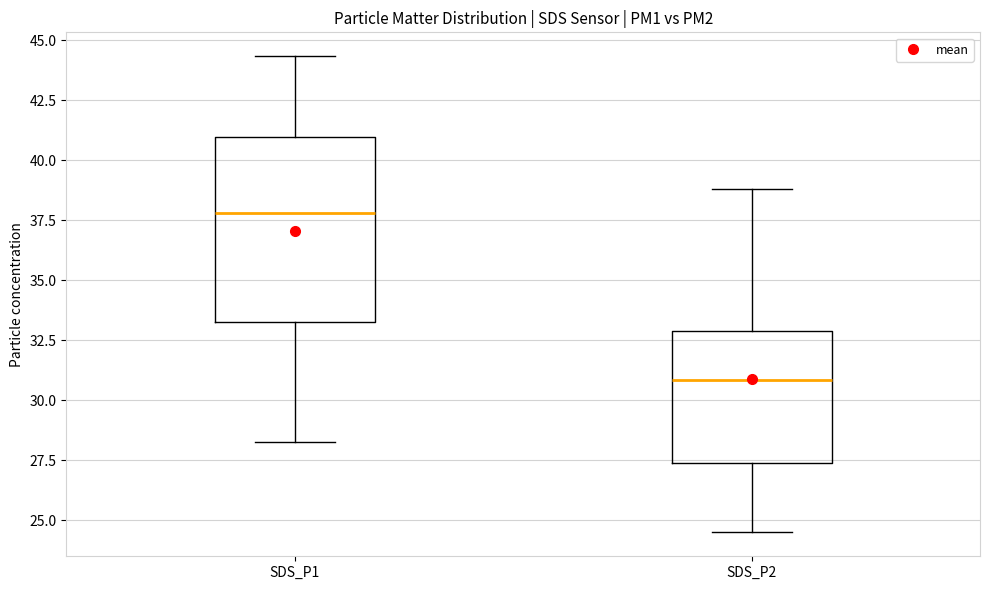

Reading left to right, transcribe this box plot: for each box, give where its median line is, the range the box spans, and where its two whiskers end, as read against the y-axis. The values are not printed on the chart, so give them approximately, as read against the axis.

SDS_P1: median 38.0, box 33.5 to 41.0, whiskers 28.5 to 44.5
SDS_P2: median 31.0, box 27.5 to 33.0, whiskers 24.5 to 39.0